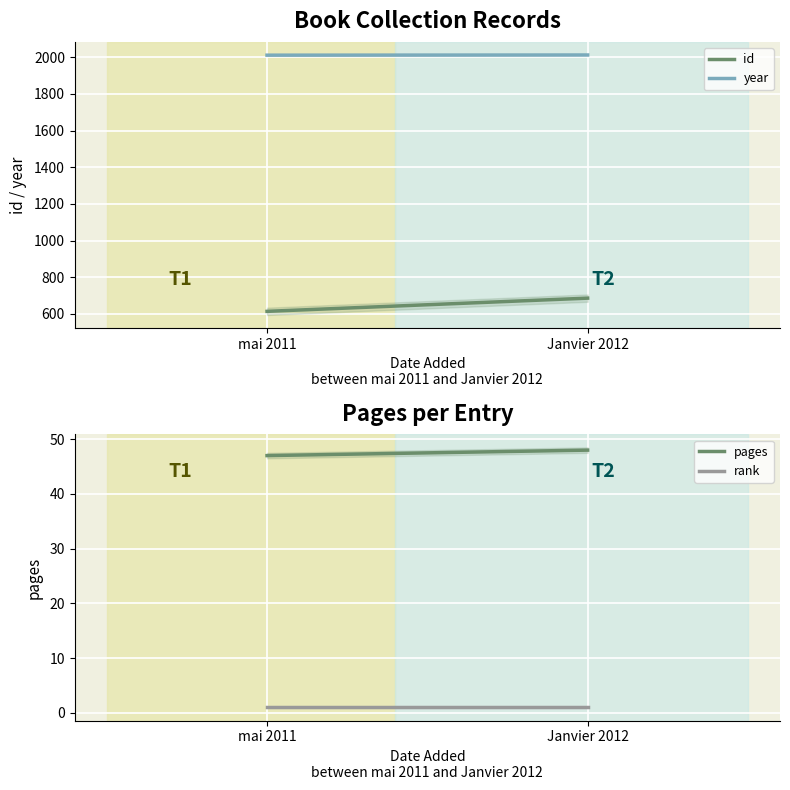

What are all the series names shown in the legend?

id, year, pages, rank